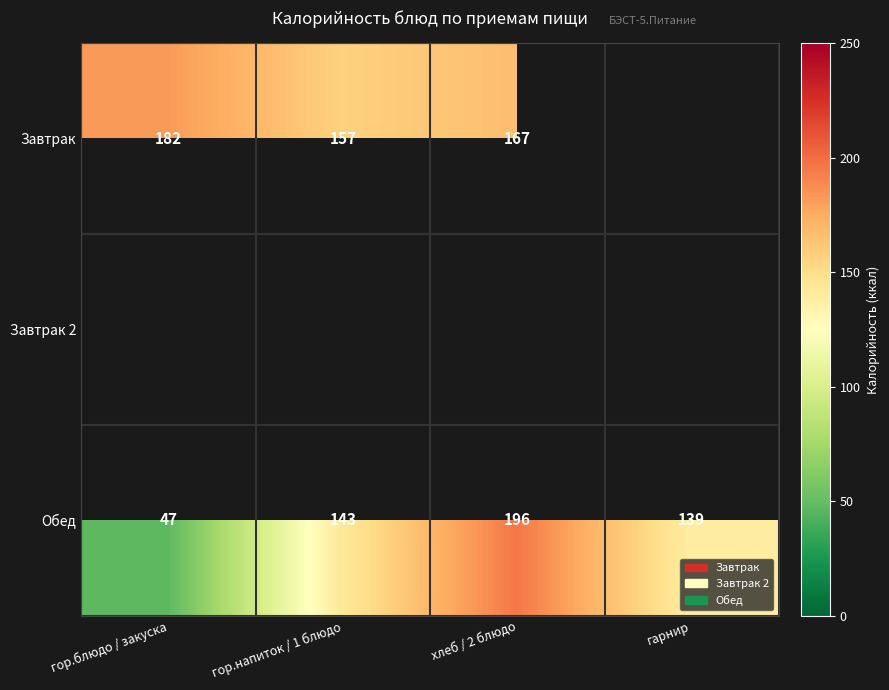

At which label does Обед reach its minimum?

гор.блюдо / закуска